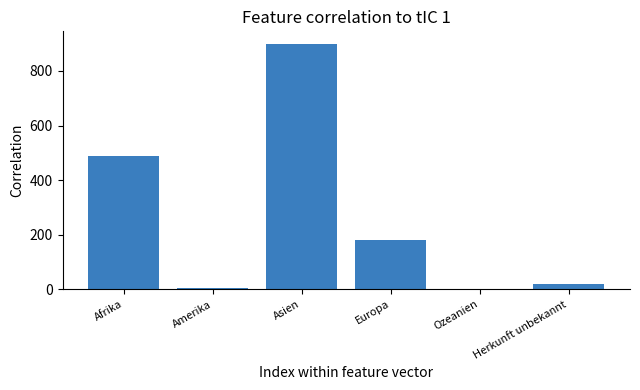

What is the greatest value displayed?

900